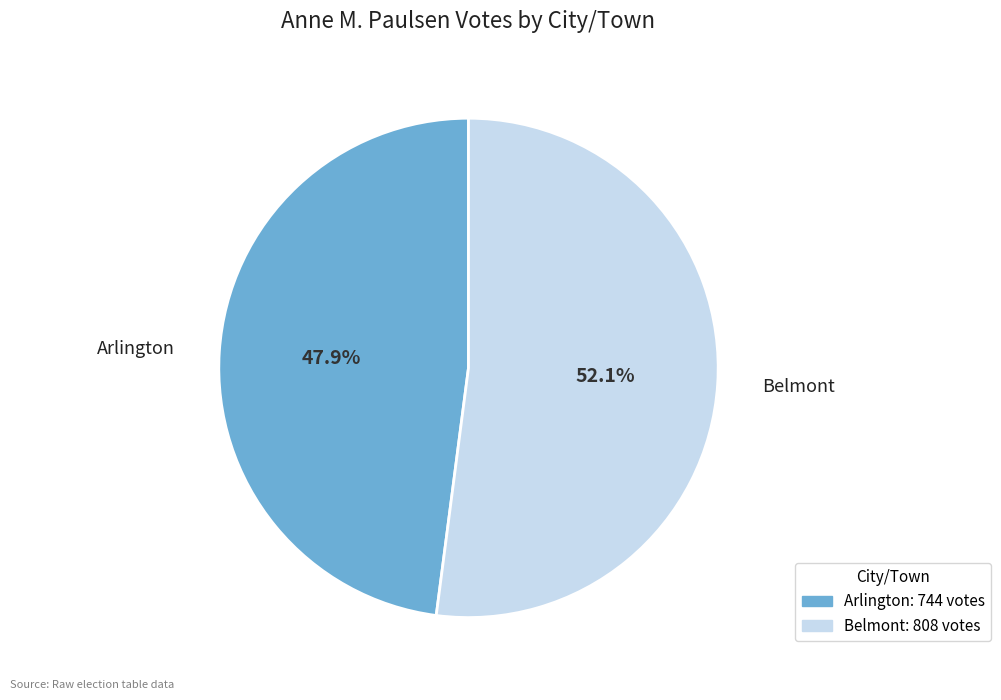

To the nearest percent, what is the average slice percentage?

50%